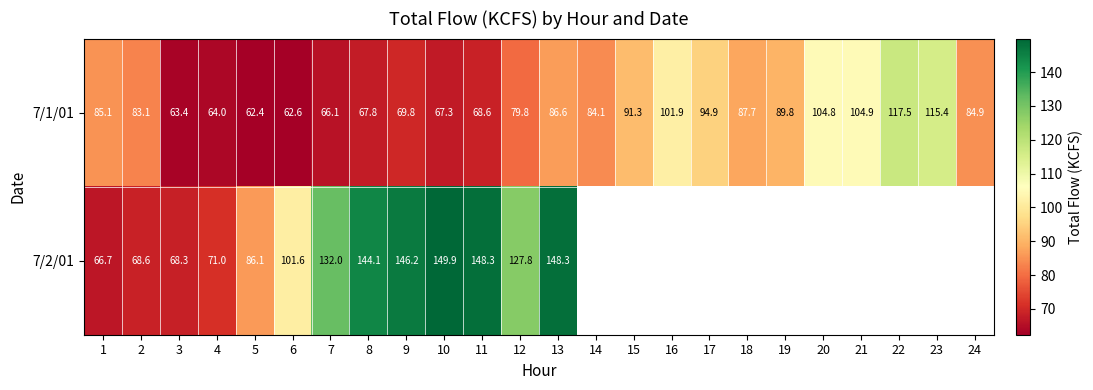

Between 1 and 9, which series saw the biggest shift?

7/2/01